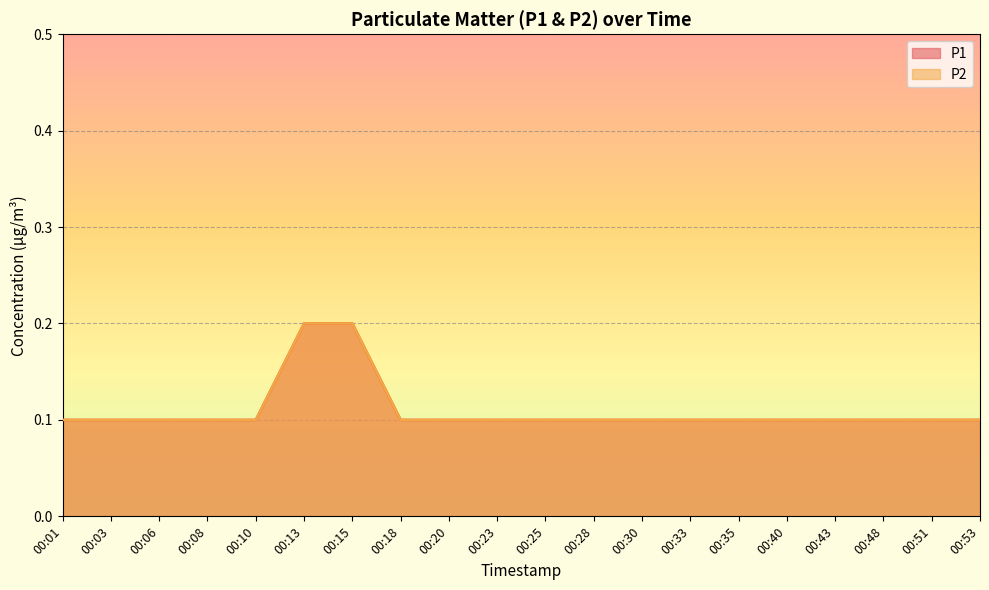

What is the total value across all series at 00:15?

0.4